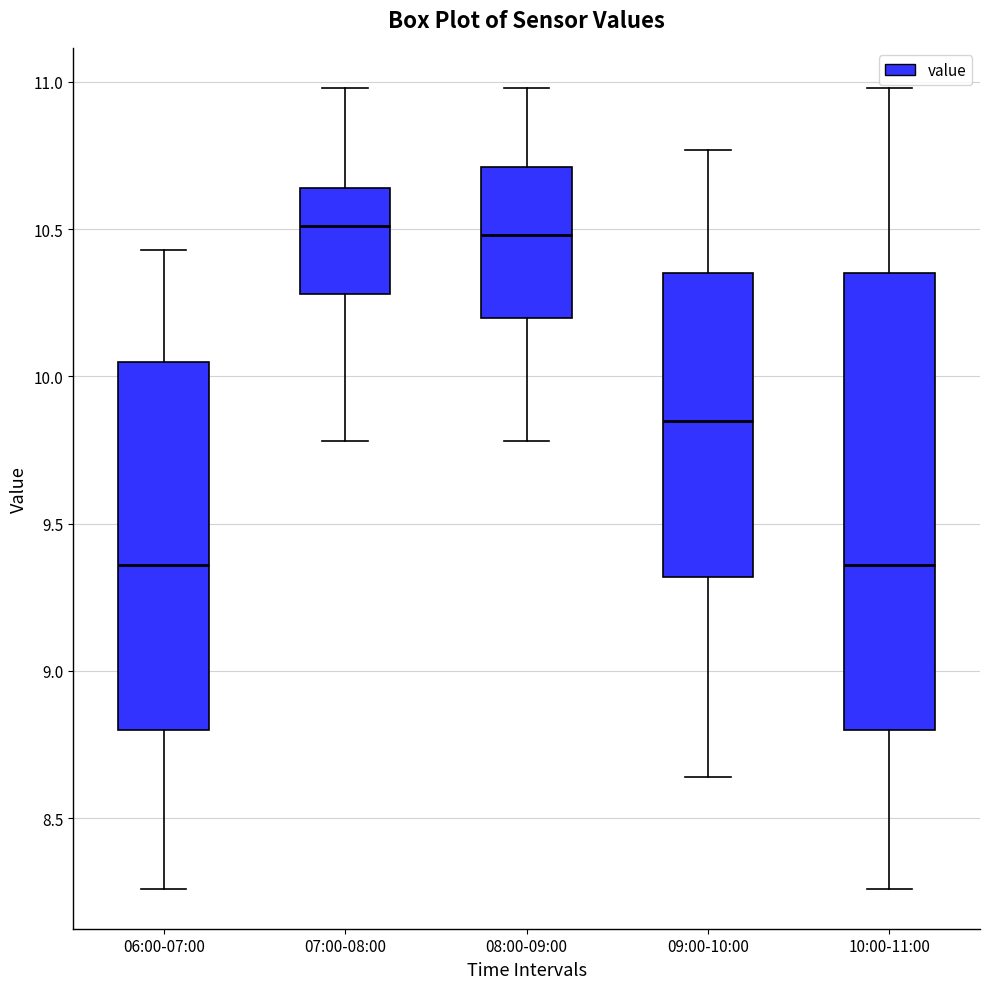

Reading left to right, read every box against the y-axis: the position of its median line, the range the box covers, and the ends of its whiskers. The values are not printed on the chart, so give them approximately, as read against the axis.

06:00-07:00: median 9.35, box 8.80 to 10.05, whiskers 8.25 to 10.45
07:00-08:00: median 10.50, box 10.30 to 10.65, whiskers 9.80 to 11.00
08:00-09:00: median 10.50, box 10.20 to 10.70, whiskers 9.80 to 11.00
09:00-10:00: median 9.85, box 9.30 to 10.35, whiskers 8.65 to 10.75
10:00-11:00: median 9.35, box 8.80 to 10.35, whiskers 8.25 to 11.00